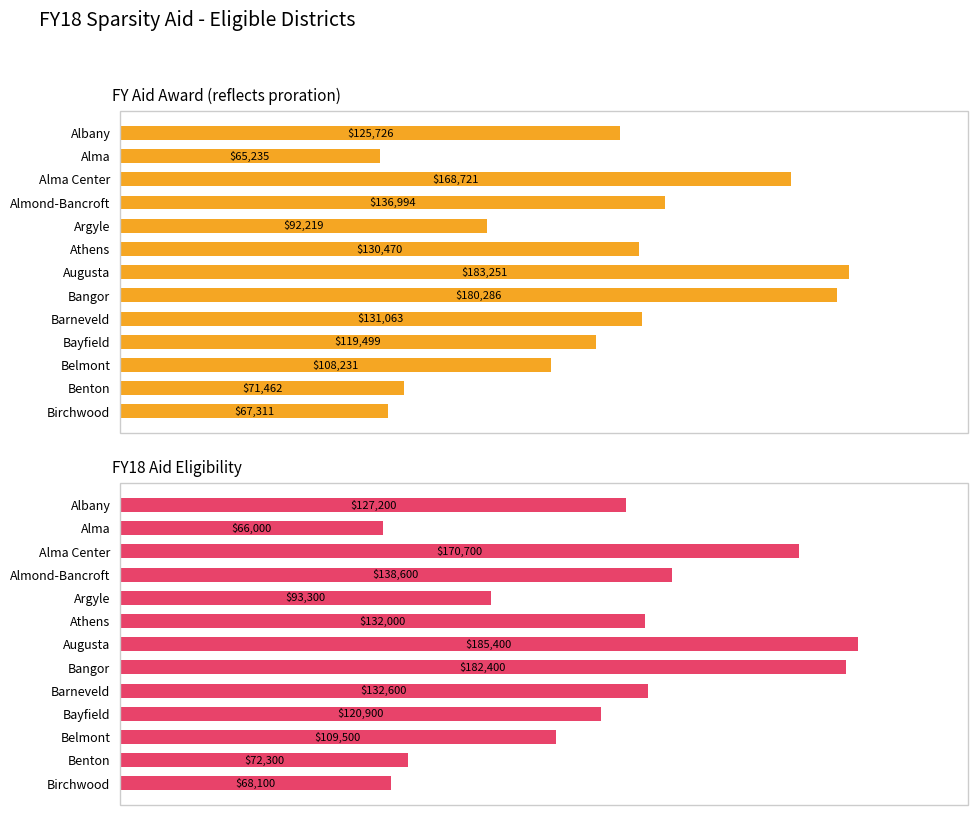

Reading left to right, what are all the values shown in this chart?

FY Aid Award (reflects proration): 125725.6	65235.0	168721.5	136993.5	92218.6	130470.0	183251.1	180285.8	131063.1	119498.7	108230.8	71462.0	67310.7
FY18 Aid Eligibility: 127200.0	66000.0	170700.0	138600.0	93300.0	132000.0	185400.0	182400.0	132600.0	120900.0	109500.0	72300.0	68100.0